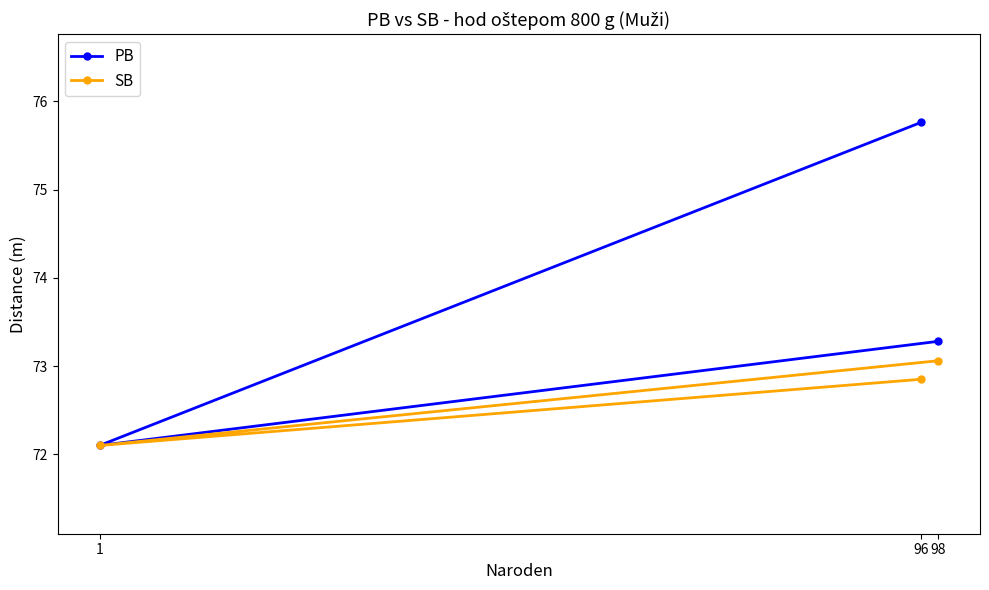

What is the value of the PB point at the 3rd from the left?

73.3